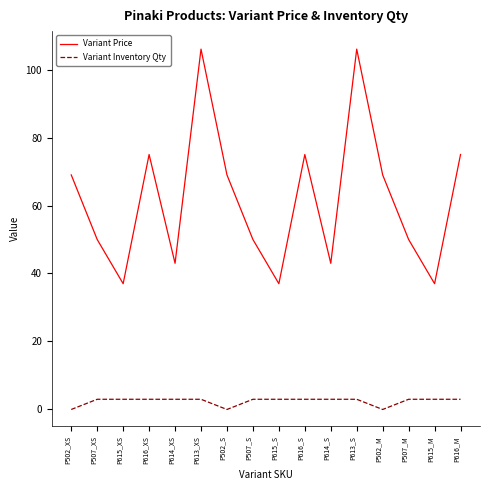

Reading right to left, list all the values displayed in this chart.

Variant Price: 75	37	50	69	106	43	75	37	50	69	106	43	75	37	50	69
Variant Inventory Qty: 3	3	3	0	3	3	3	3	3	0	3	3	3	3	3	0